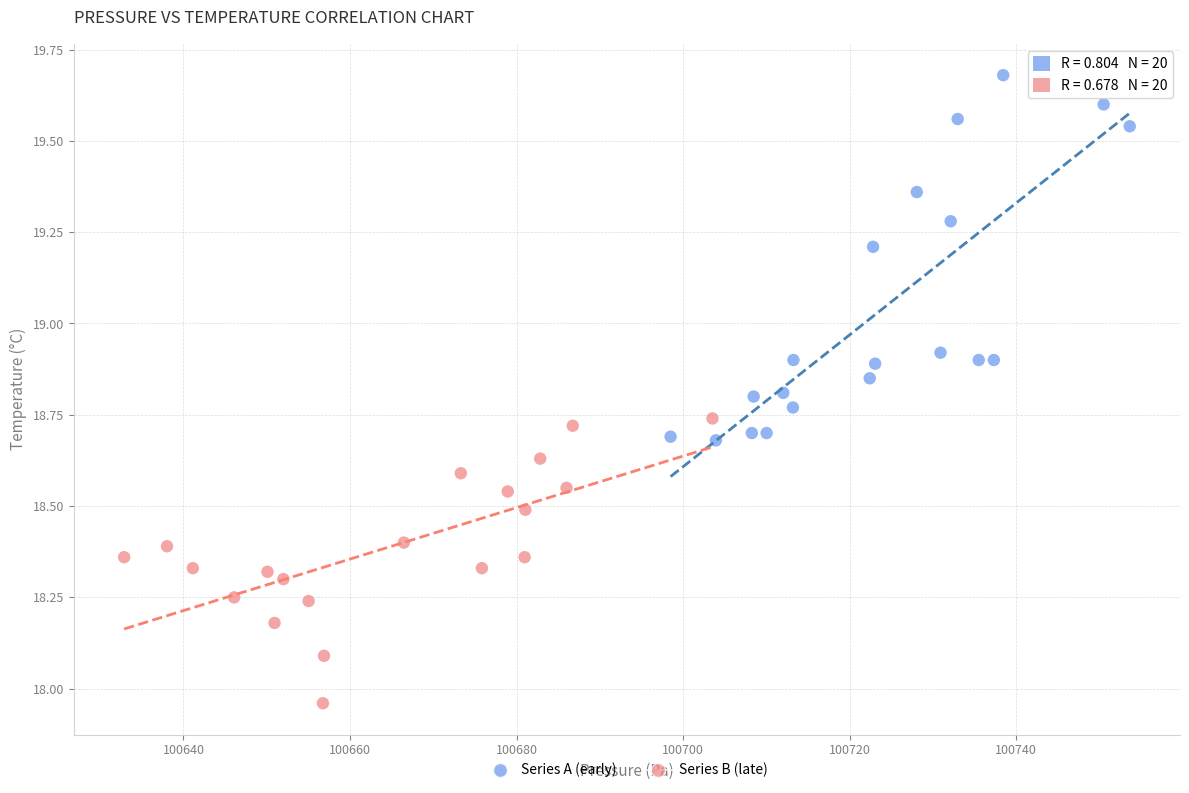

Which series contains the lowest Y value?

Series B (late)